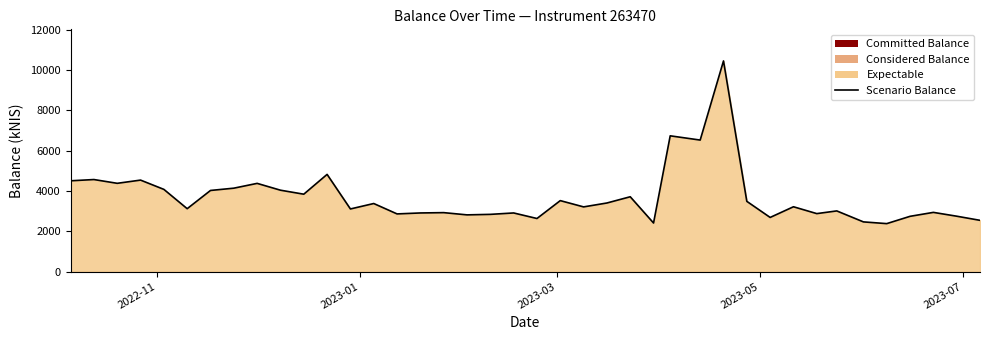

What is the smallest value displayed?

2379.8